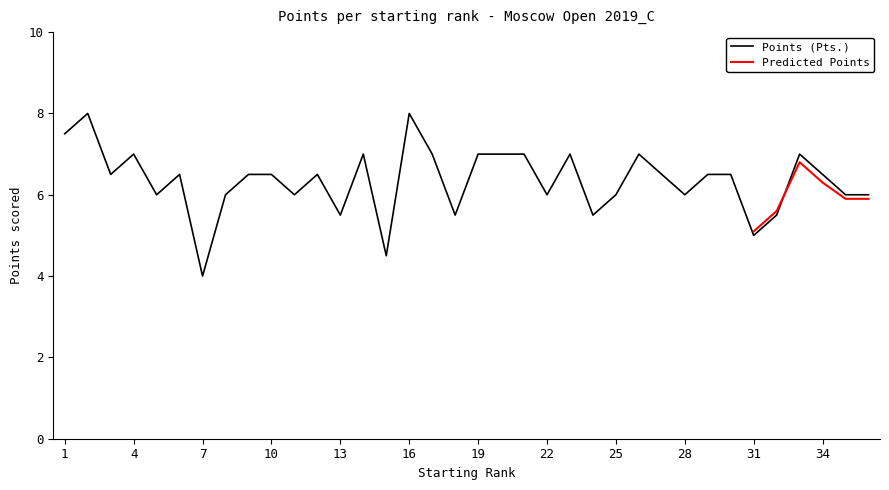

Count the values in the range 6 to 7.

26